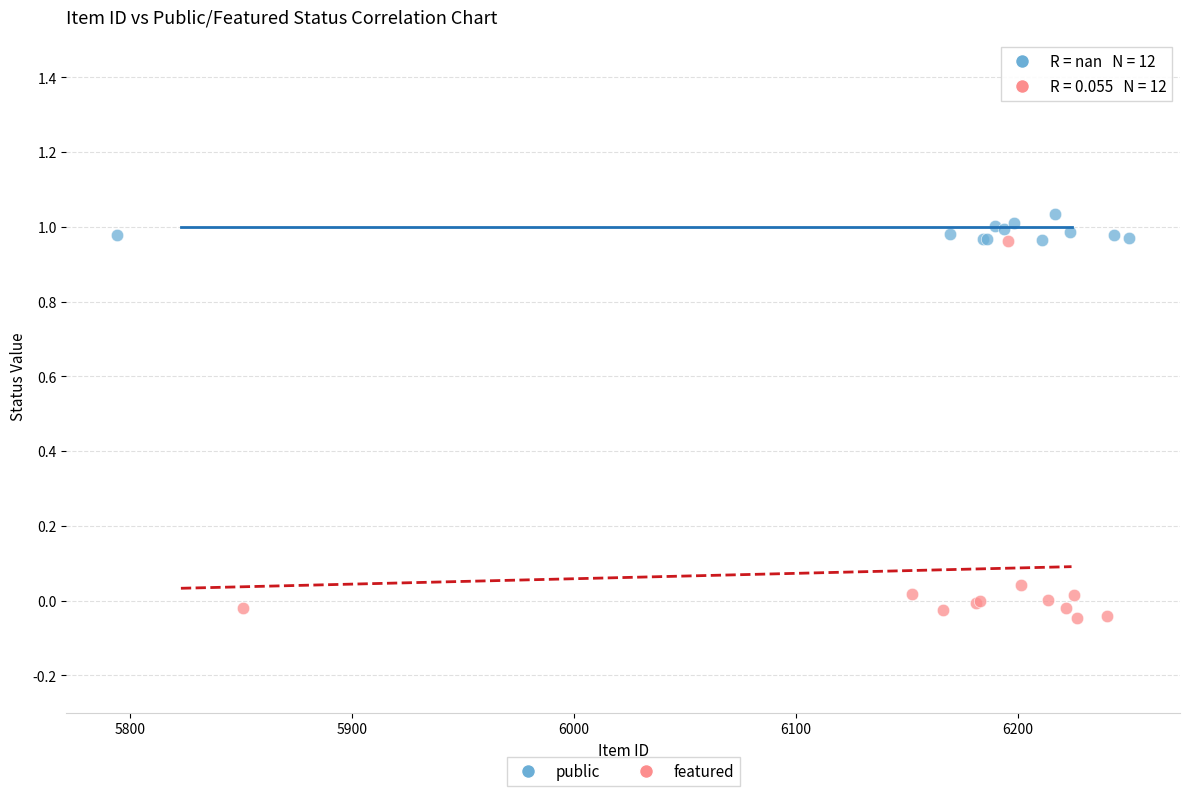

Which series has the widest spread of Y values?

featured